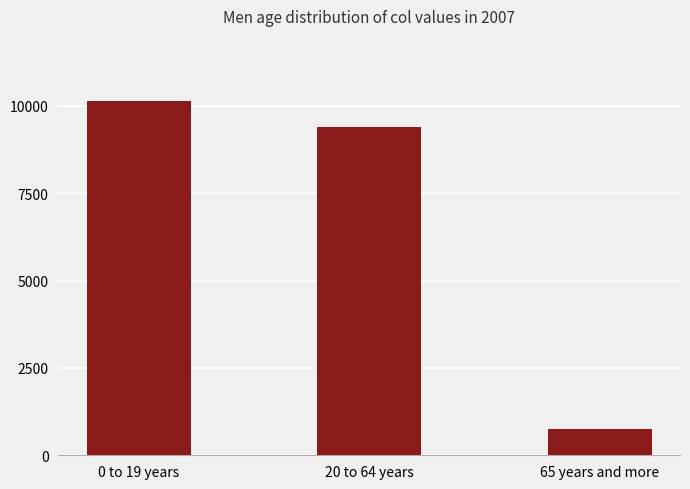

What position from the right is 20 to 64 years?

2